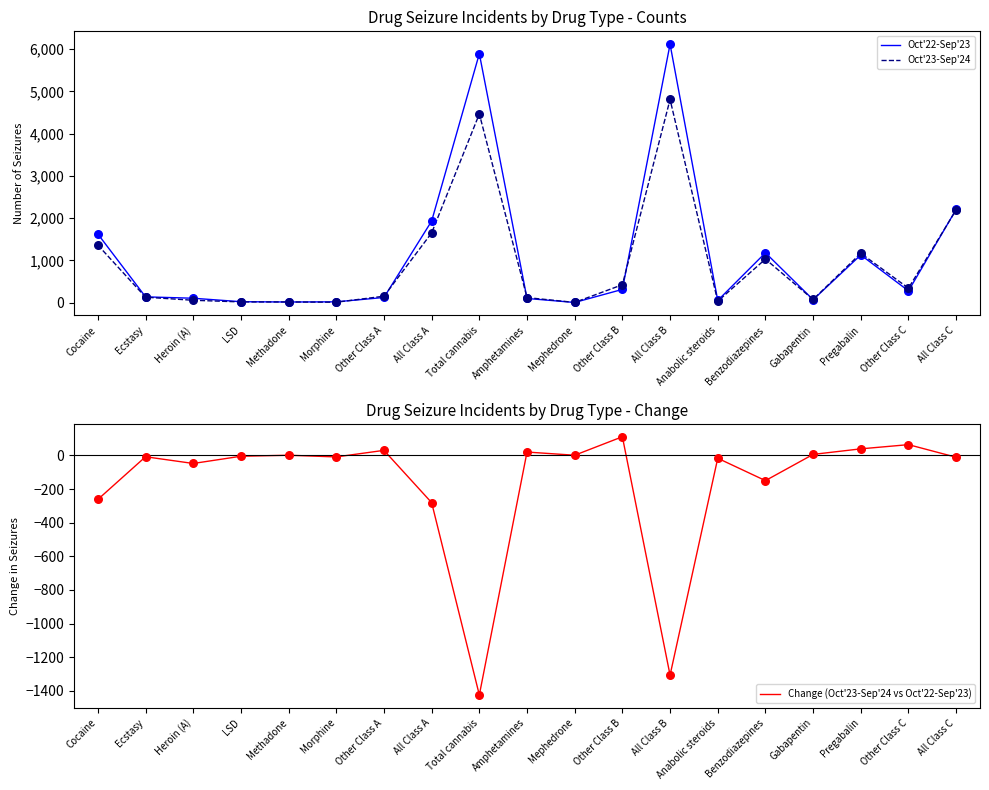

What is the total value across all series at All Class B?

9616